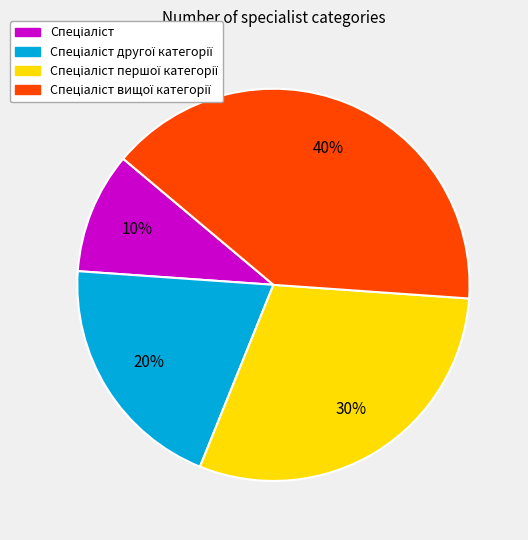

To the nearest percent, what is the difference between the largest and smallest slice percentages?

30%